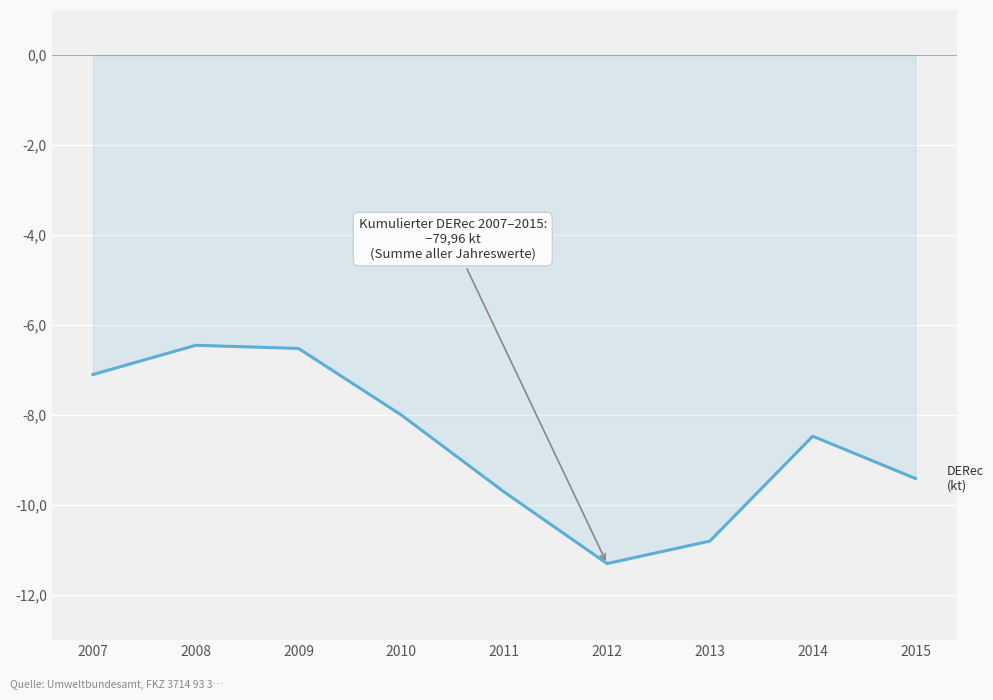

Does the chart display data point markers on the line(s)?

No